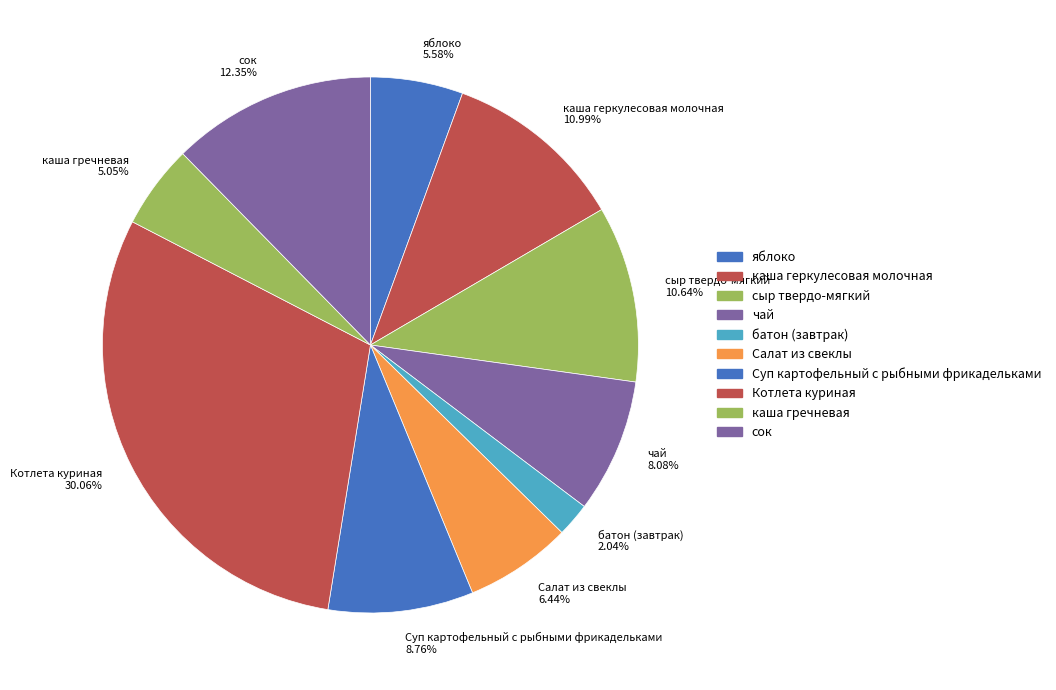

Combined, what portion of the pie is яблоко and батон (завтрак)?

7.6%